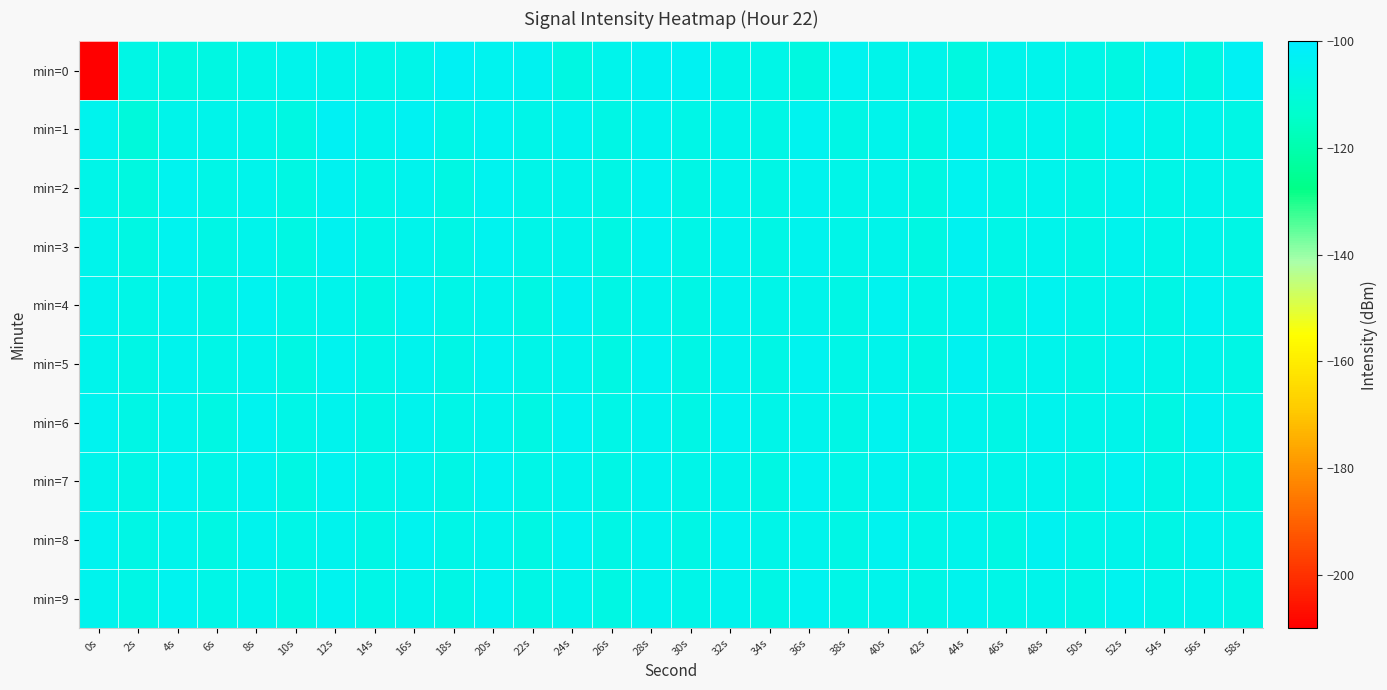

Which series has the widest spread of values?

min=0